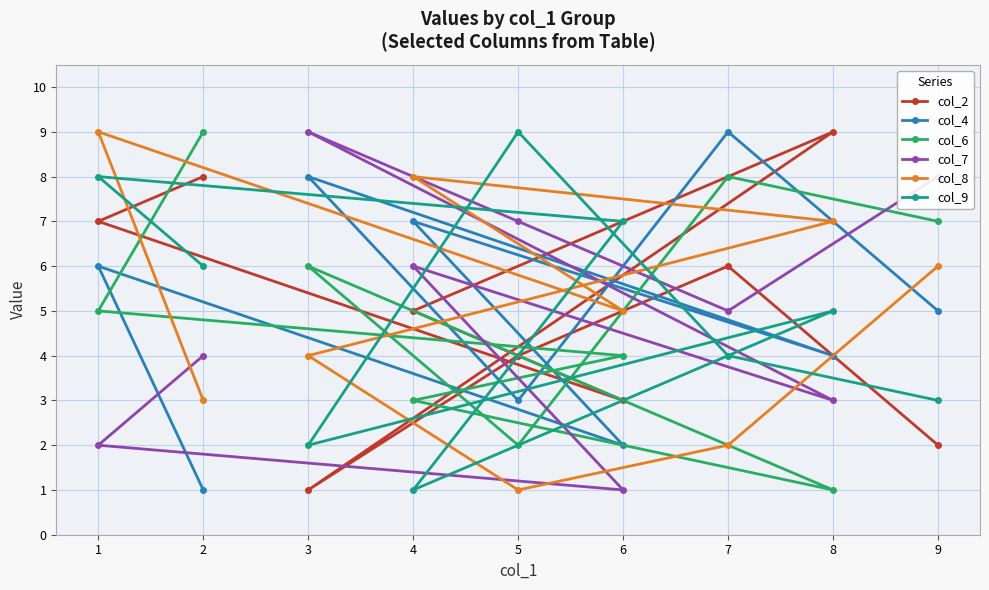

What are all the series names shown in the legend?

col_2, col_4, col_6, col_7, col_8, col_9